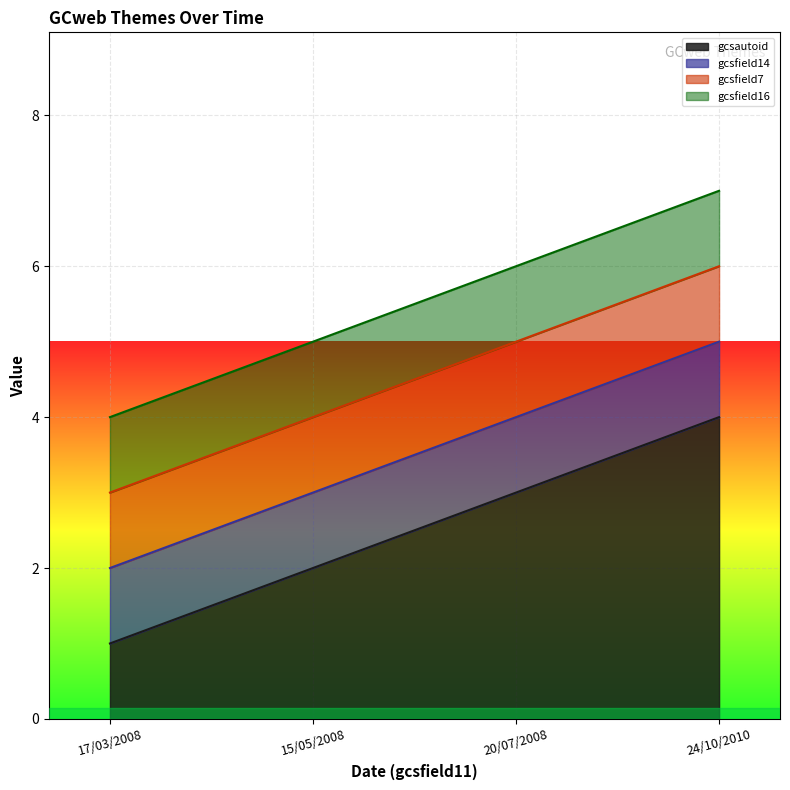

Which series has the widest spread of values?

gcsautoid